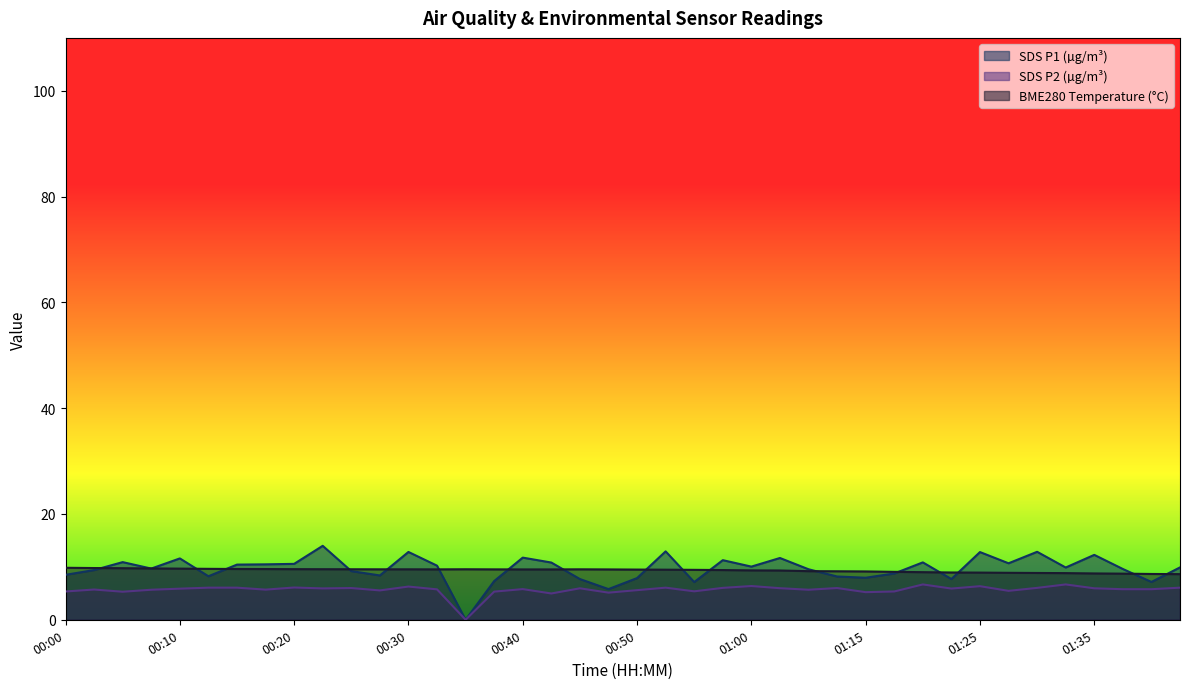

Where is the first local maximum for SDS_P1?

00:05